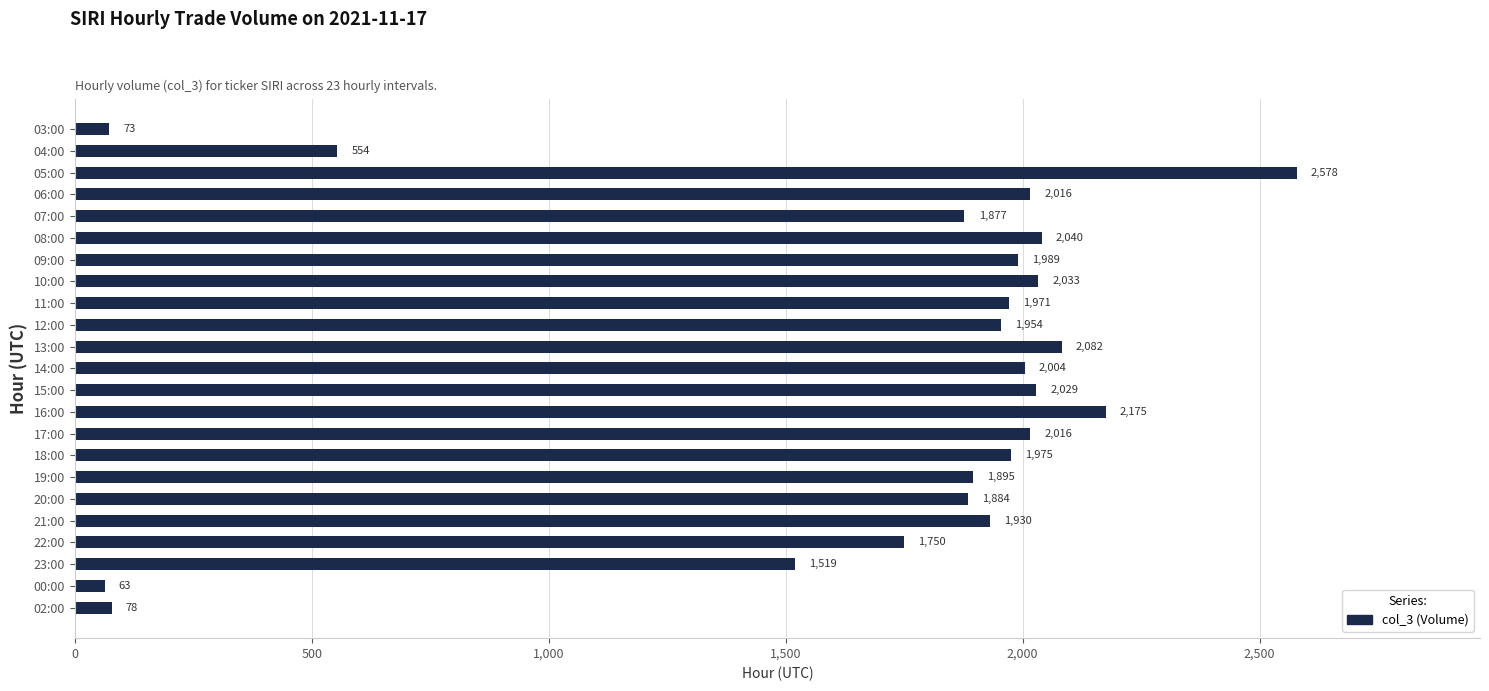

What is the label of the 10th bar from the top?

12:00